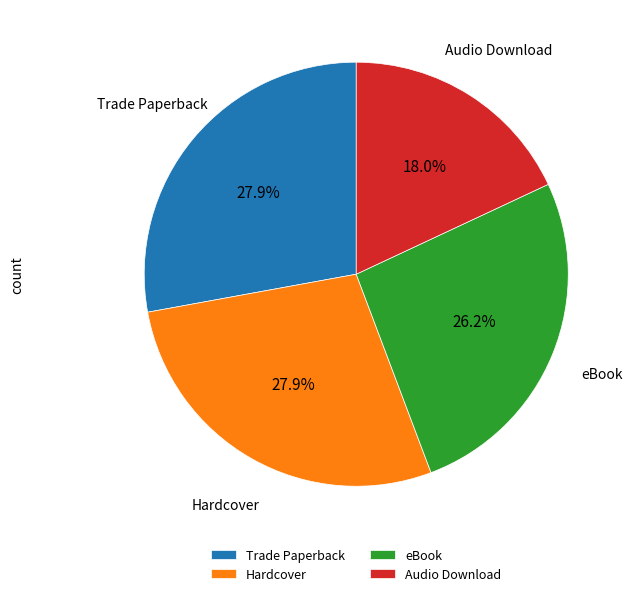

Which category has the smallest portion of the pie?

Audio Download